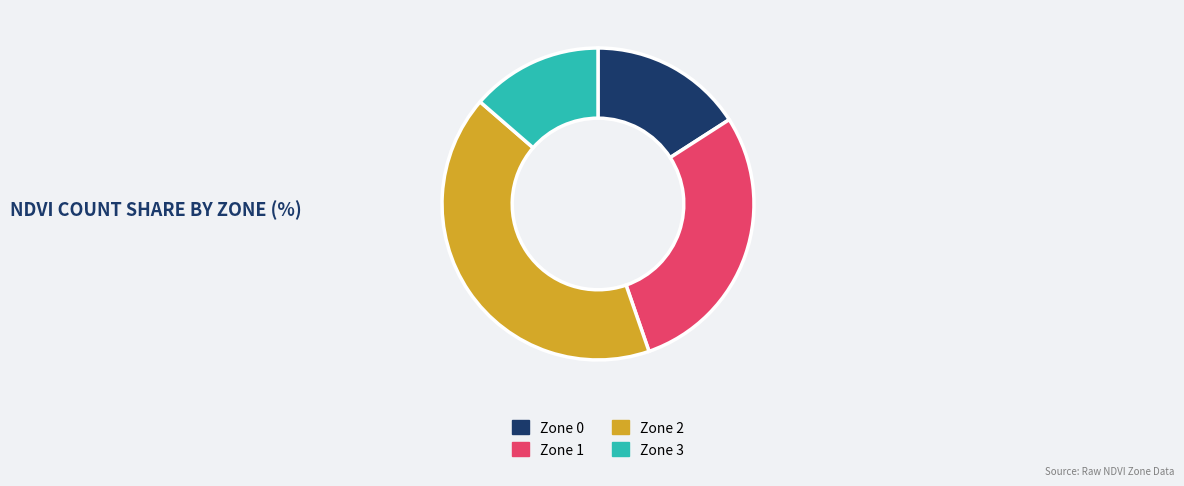

Is there any slice that represents more than half of the pie?

No